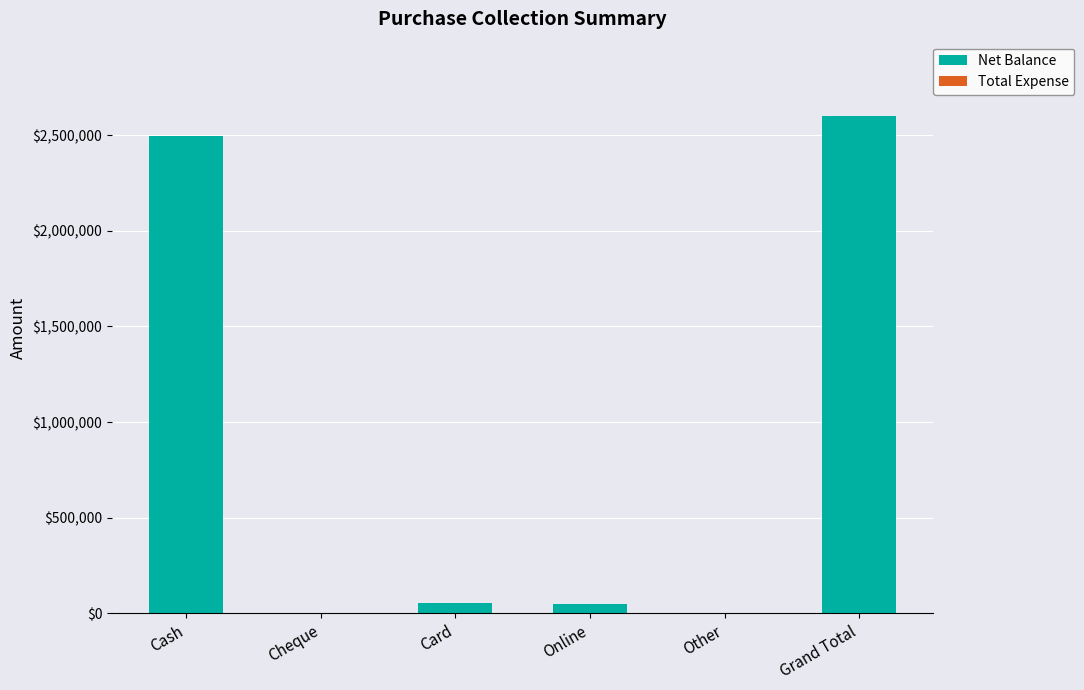

Where is the data nearest to the value 1299635?

Cash